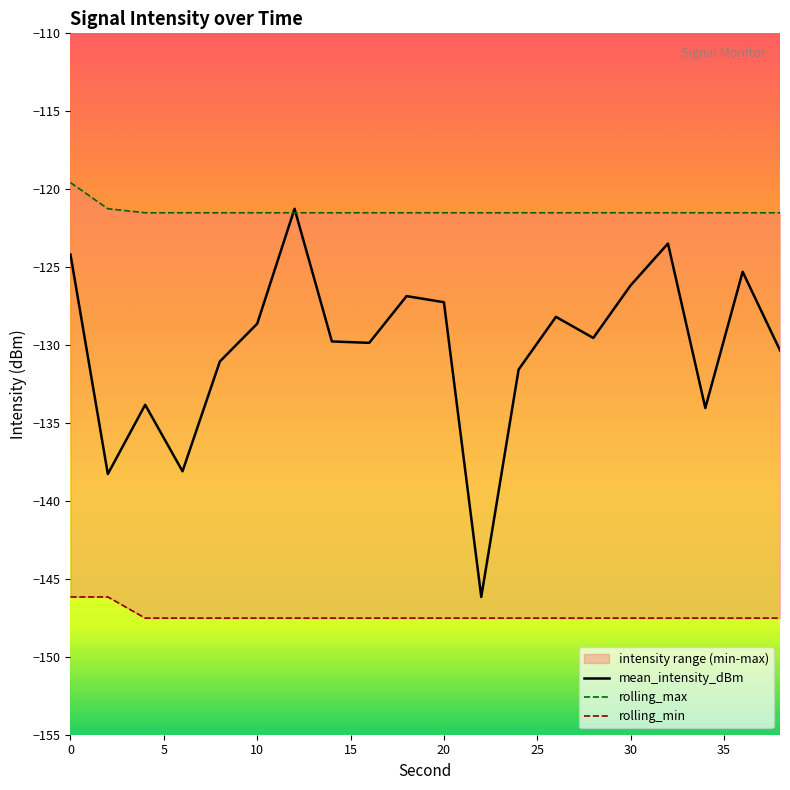

The value of mean_intensity_dBm at 10 is -128.6. True or false?

True